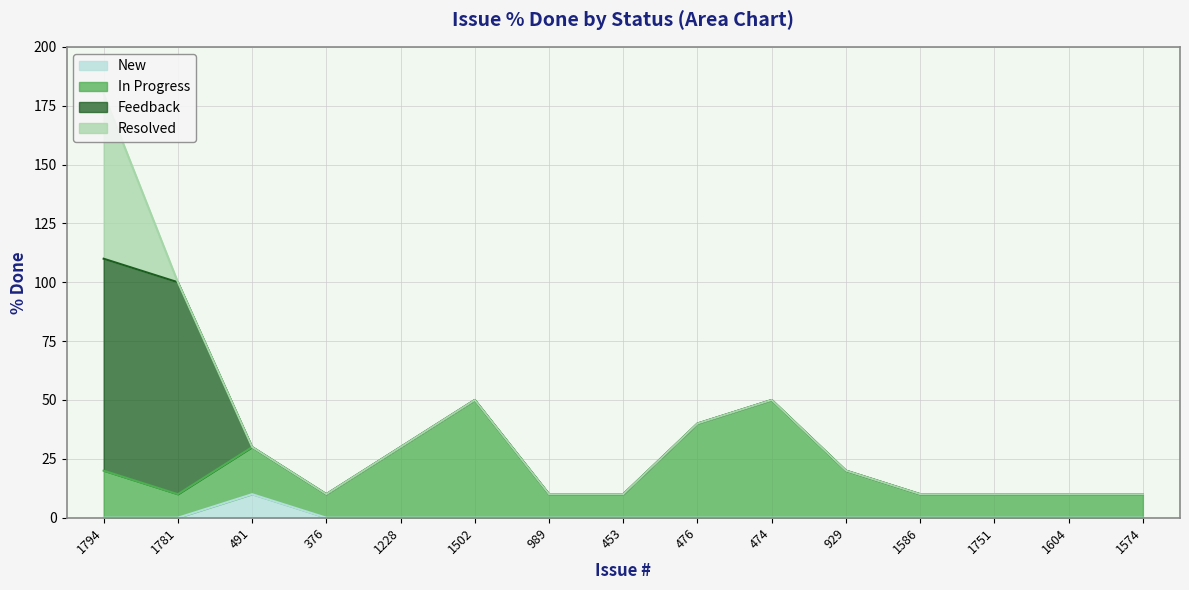

True or false: New has more than 0 interior local peaks.

True